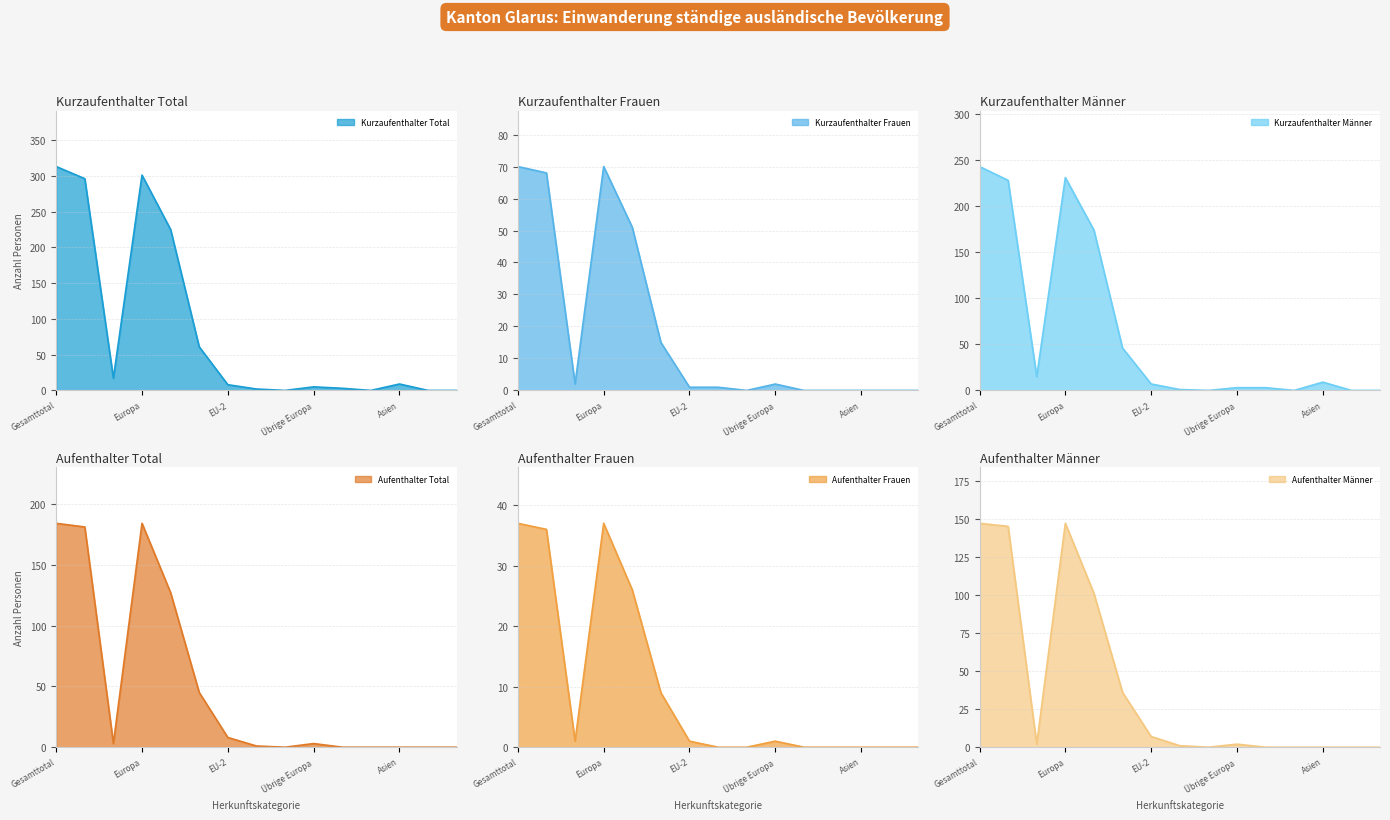

What is the average value of the Kurzaufenthalter Frauen series?

19